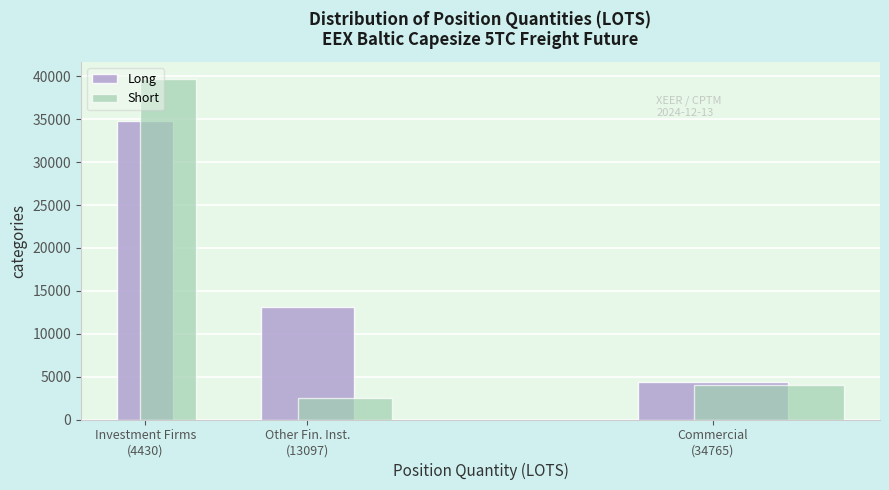

What is the minimum value shown in the chart?

2496.0